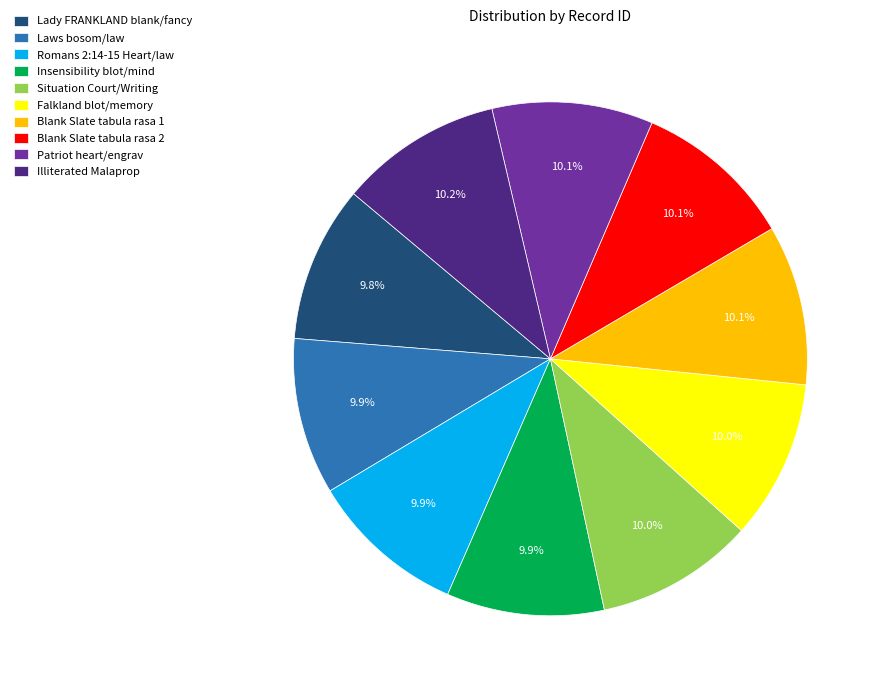

What is the ratio of the value at Insensibility blot/mind to the value at Lady FRANKLAND blank/fancy?

1.0